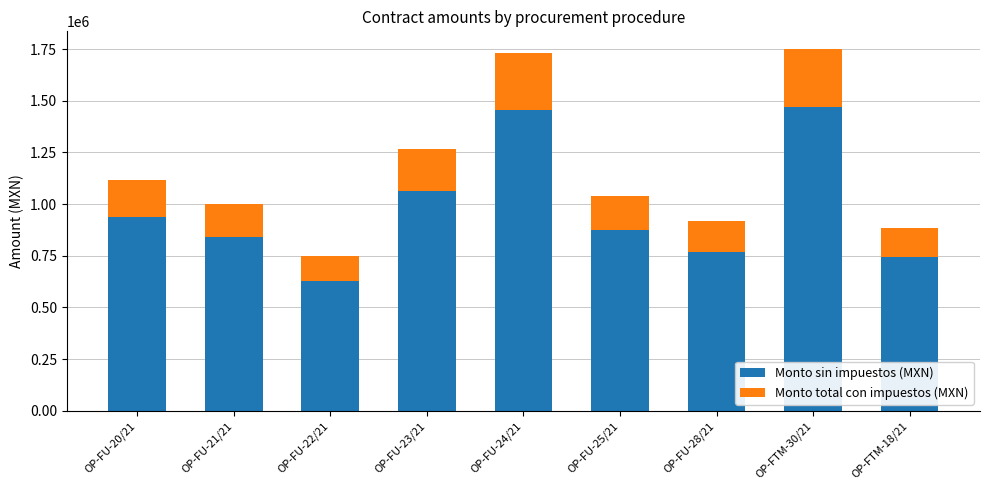

True or false: Monto sin impuestos (MXN) has a value of 1468599.5 at OP-FTM-30/21.

True